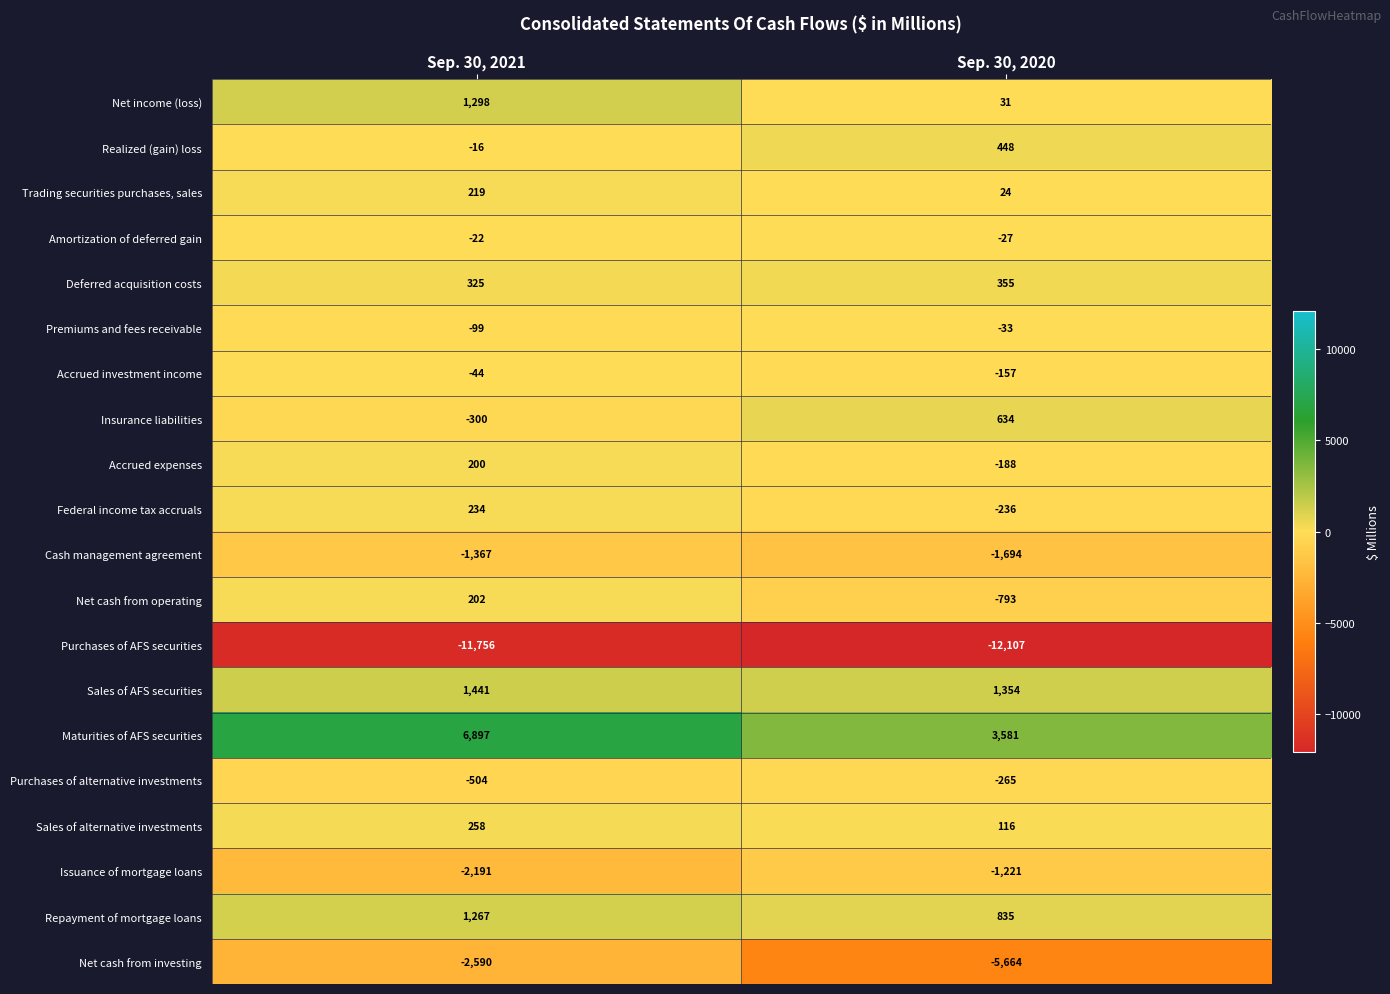

Is the value of Net income (loss) at Sep. 30, 2021 greater than the value of Cash management agreement at Sep. 30, 2020?

Yes